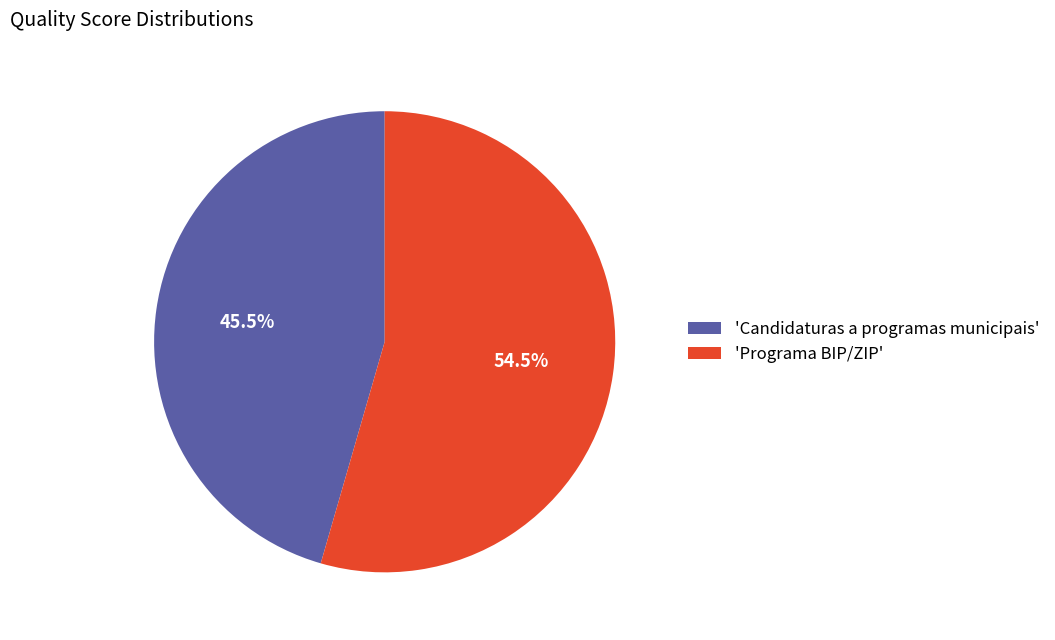

Which slice is the smallest?

'Candidaturas a programas municipais'